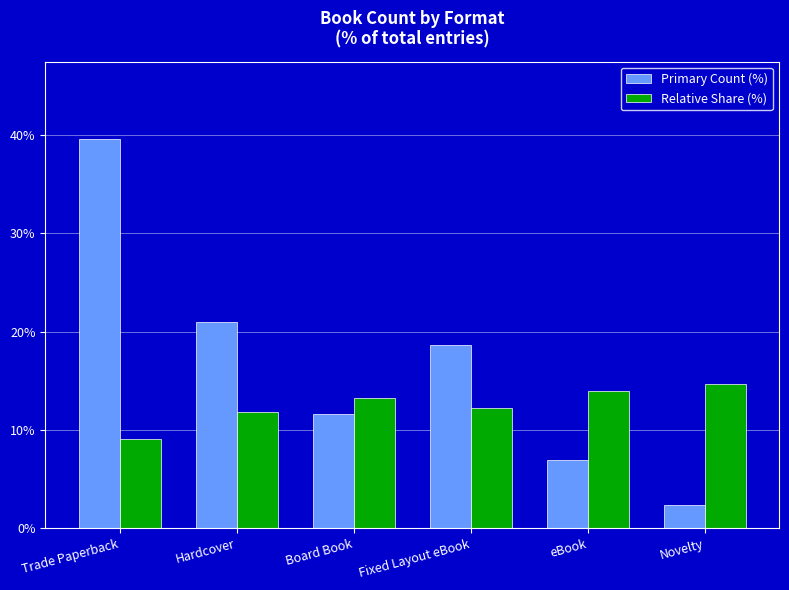

Reading left to right, extract all data points from this chart.

Primary Count (%): 39.5	20.9	11.6	18.6	7.0	2.3
Relative Share (%): 9.1	11.9	13.3	12.2	14.0	14.7